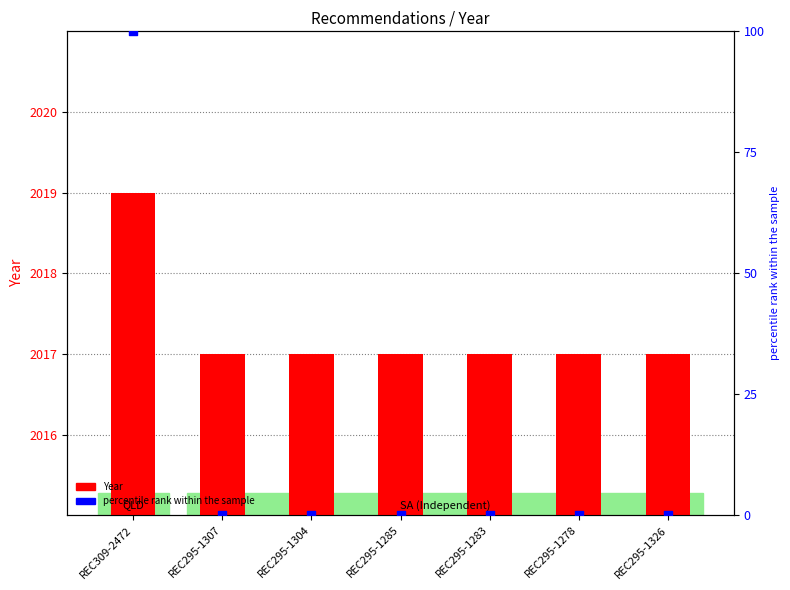

Which series has the largest total across all categories?

Year